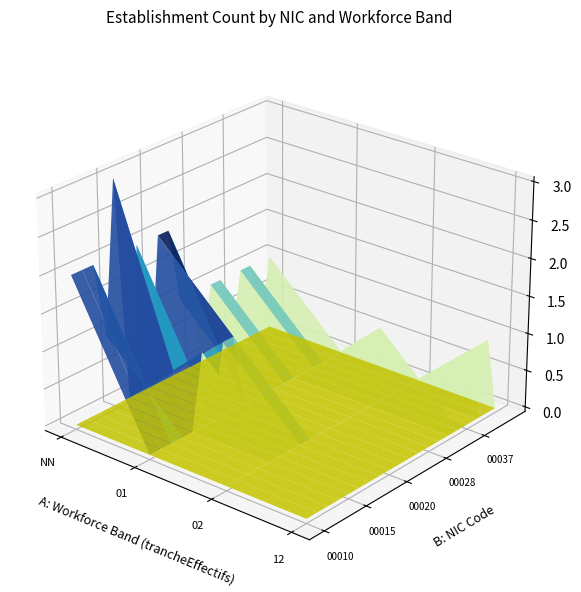

How many 00020 values are between 0 and 2?

4